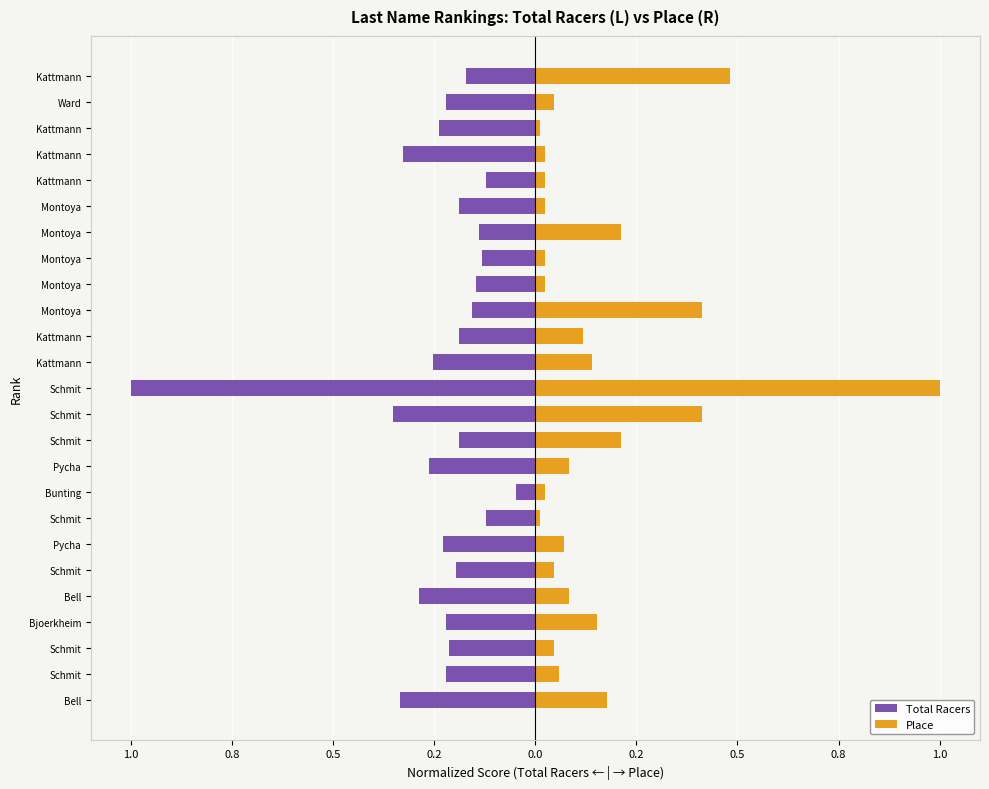

How many series are shown in this chart?

2